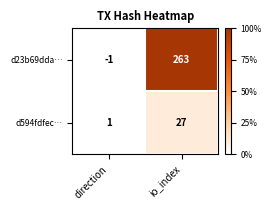

At how many categories does at least one series exceed 0?

2